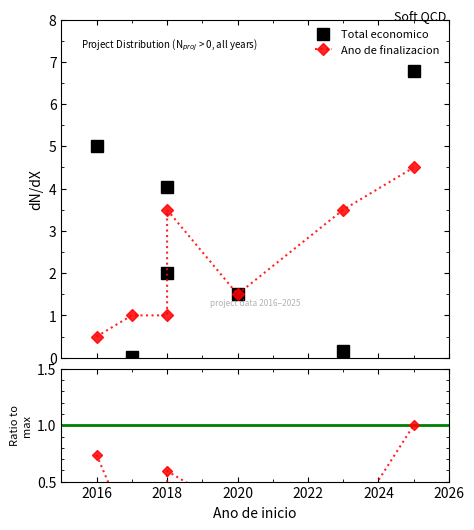

How many times do Anio de finalizacion and Total economico cross each other?

4